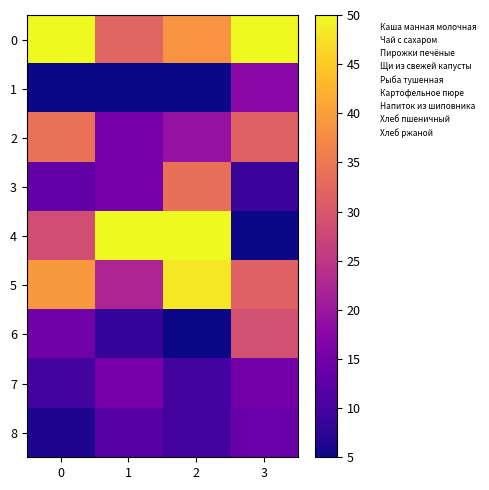

Reading right to left, what are all the values shown in this chart?

0: 3=50.0	2=38.7	1=32.1	0=50.0
1: 3=17.6	2=5.0	1=5.0	0=5.0
2: 3=31.5	2=19.4	1=15.4	0=34.0
3: 3=8.8	2=33.7	1=15.4	0=13.2
4: 3=5.0	2=50.0	1=50.0	0=28.7
5: 3=31.5	2=48.1	1=22.3	0=39.2
6: 3=29.0	2=5.0	1=8.5	0=14.8
7: 3=15.1	2=9.8	1=15.4	0=10.1
8: 3=13.8	2=9.8	1=11.9	0=6.4